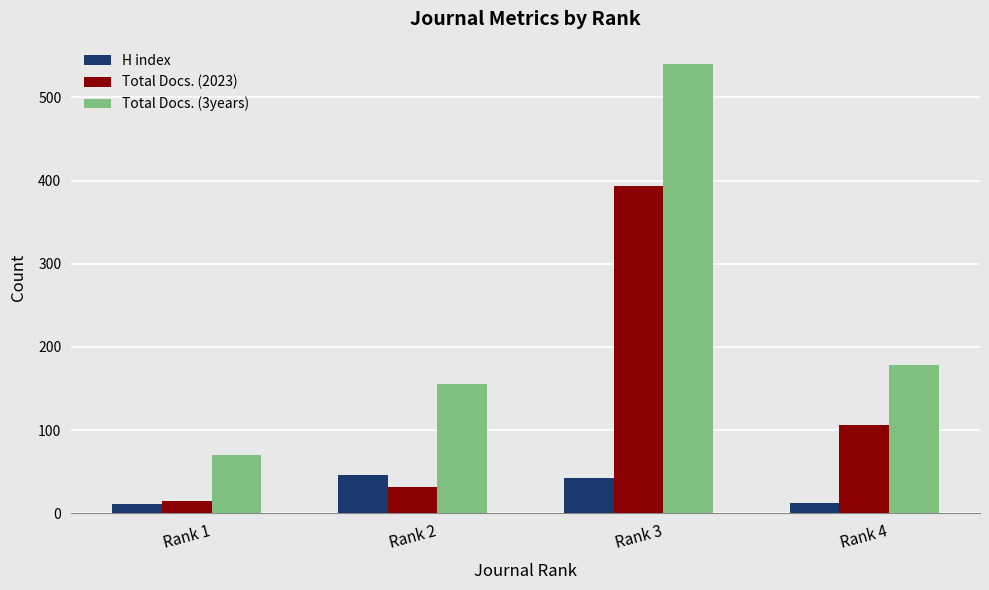

Read the H index value at Rank 4.

12